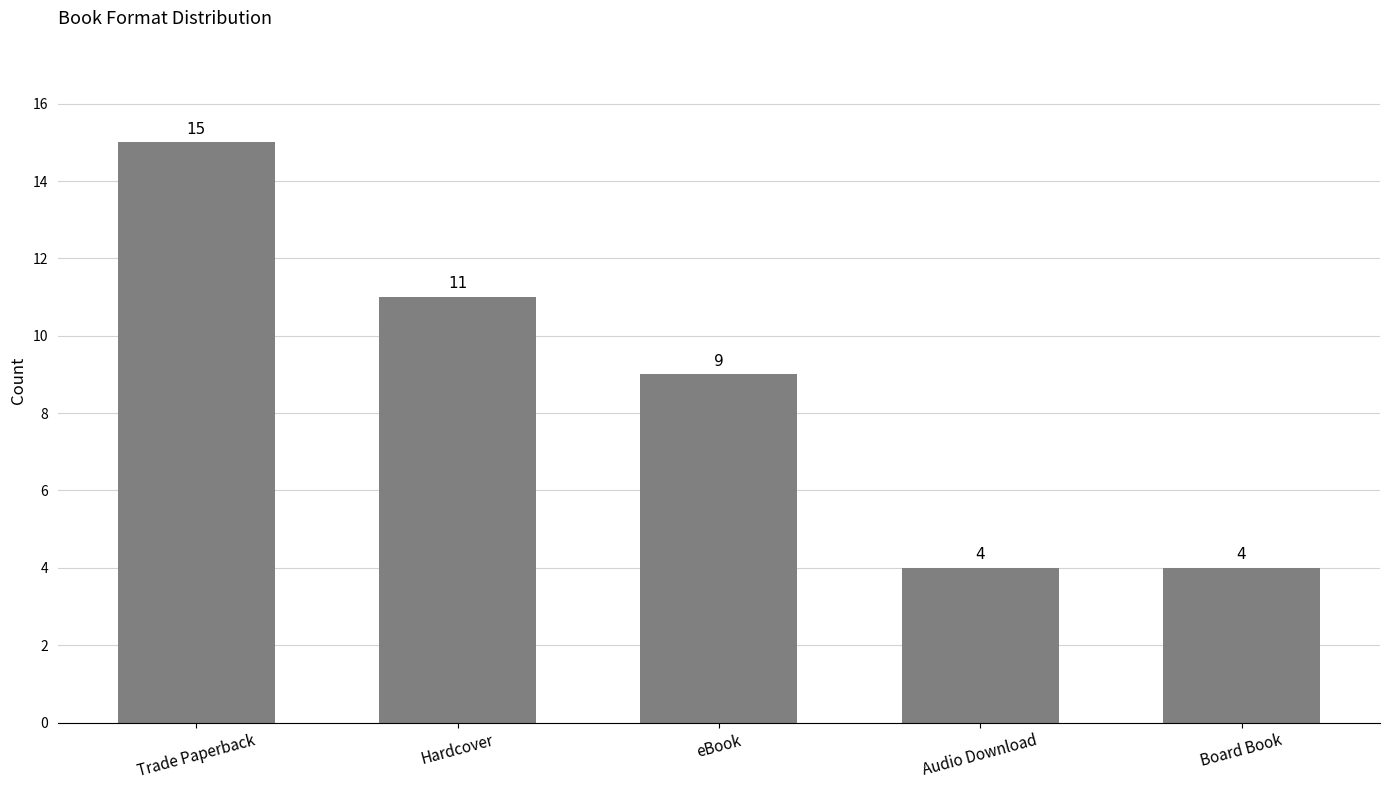

At which label does the data first exceed 9?

Trade Paperback